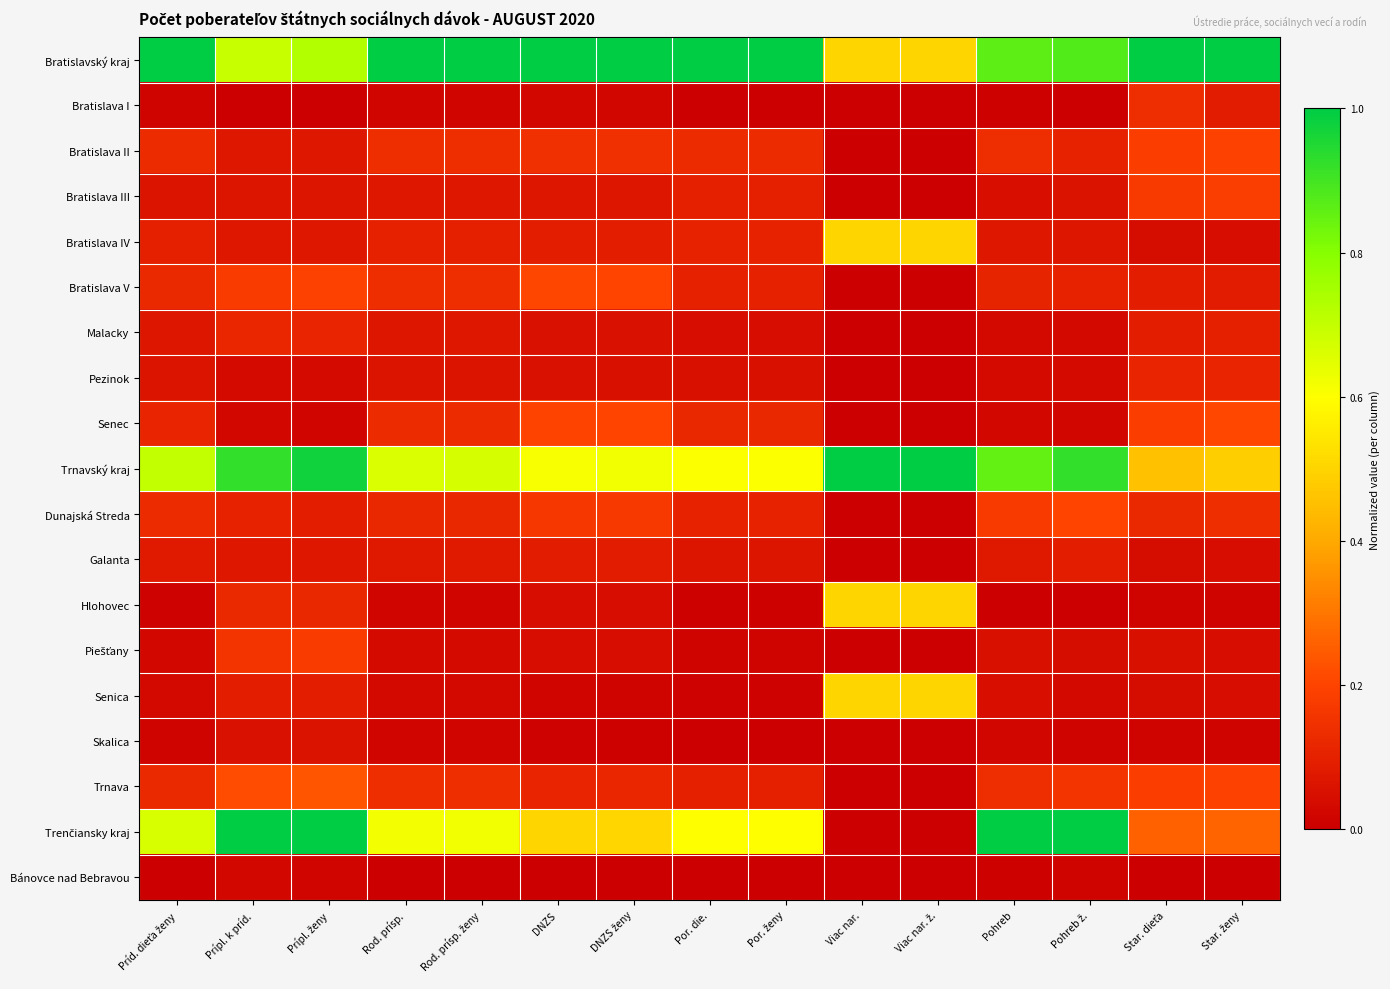

Which series has the widest spread of values?

Trenčiansky kraj